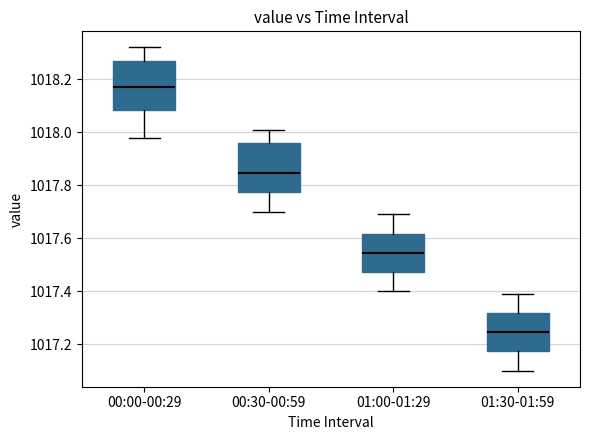

Reading left to right, transcribe this box plot: for each box, give where its median line is, the range the box spans, and where its two whiskers end, as read against the y-axis. The values are not printed on the chart, so give them approximately, as read against the axis.

00:00-00:29: median 1018.18, box 1018.08 to 1018.26, whiskers 1017.98 to 1018.32
00:30-00:59: median 1017.84, box 1017.78 to 1017.96, whiskers 1017.70 to 1018.02
01:00-01:29: median 1017.54, box 1017.48 to 1017.62, whiskers 1017.40 to 1017.70
01:30-01:59: median 1017.24, box 1017.18 to 1017.32, whiskers 1017.10 to 1017.40